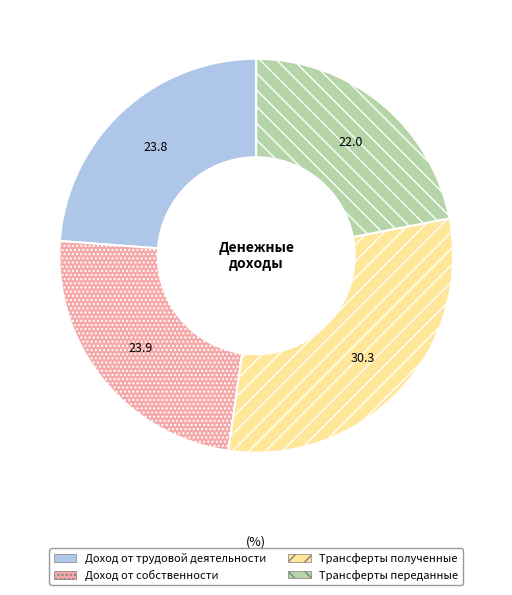

Is it true that Доход от трудовой деятельности is 32% of the pie?

False